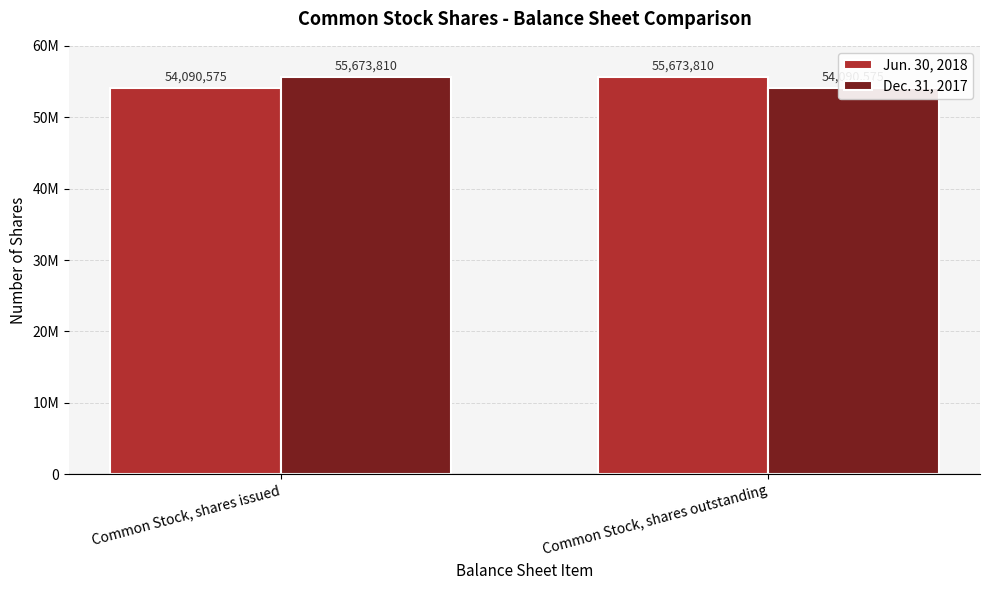

How many bars are there in each group?

2